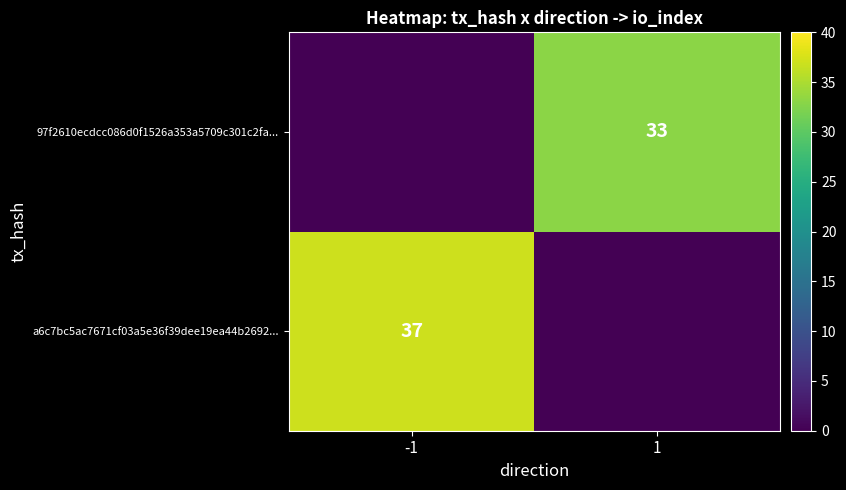

Is it true that 97f2610ecdcc086d0f1526a353a5709c301c2fa... equals 51 at 1?

False